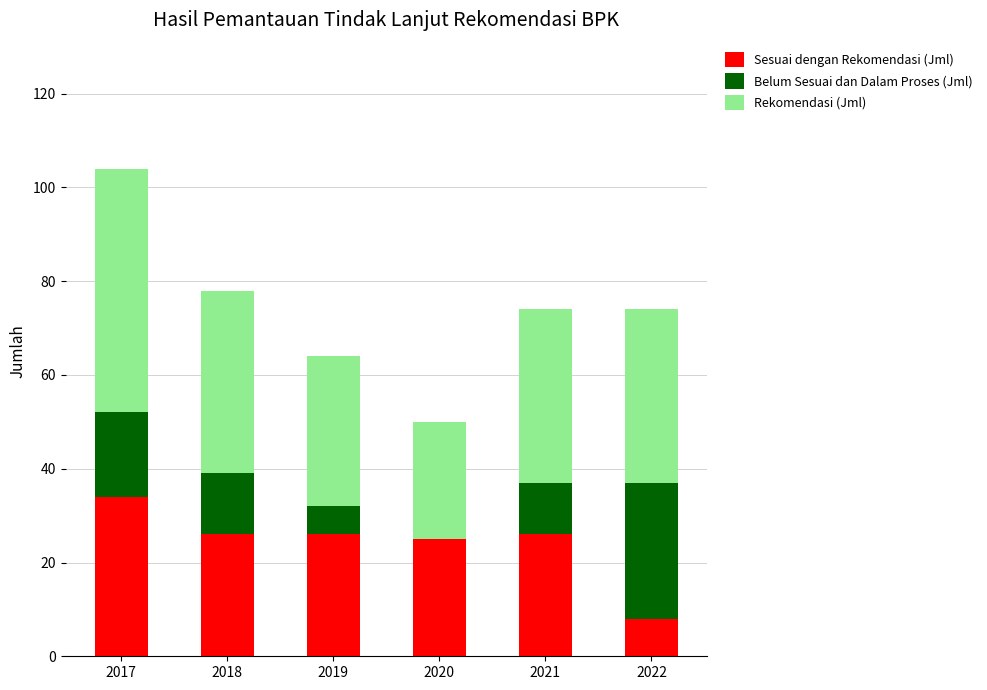

What is the total value across all series at 2018?

78